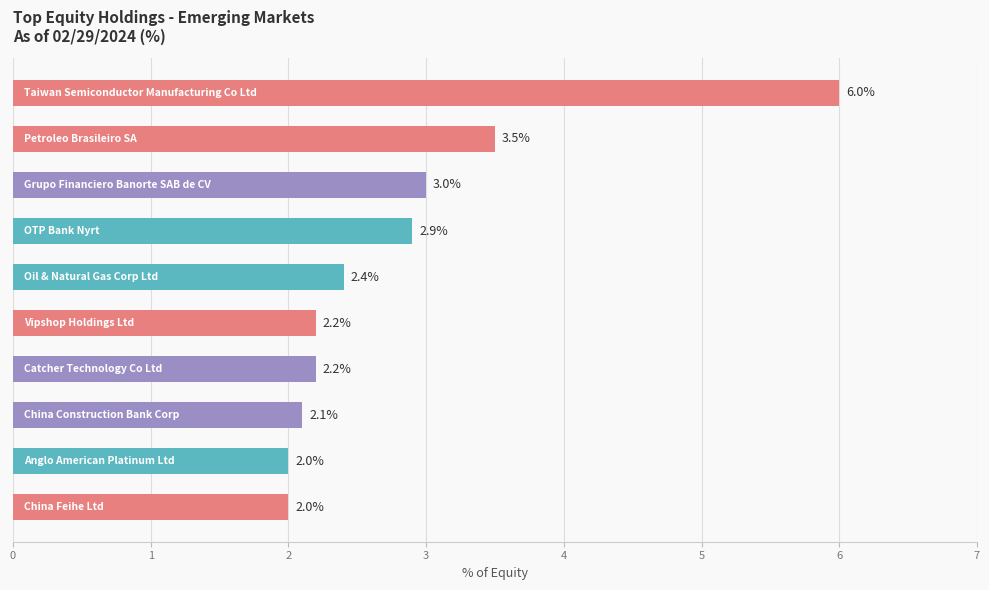

How many categories are shown in the chart?

10